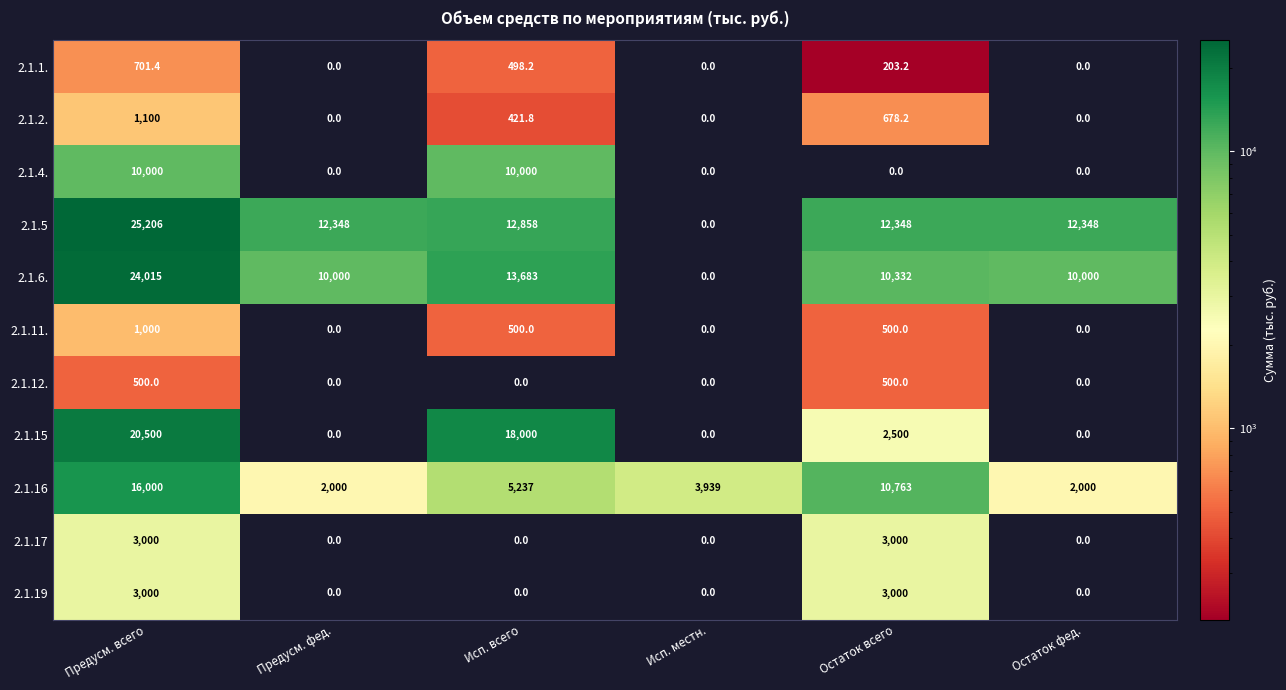

At how many categories does at least one series exceed 4040?

5